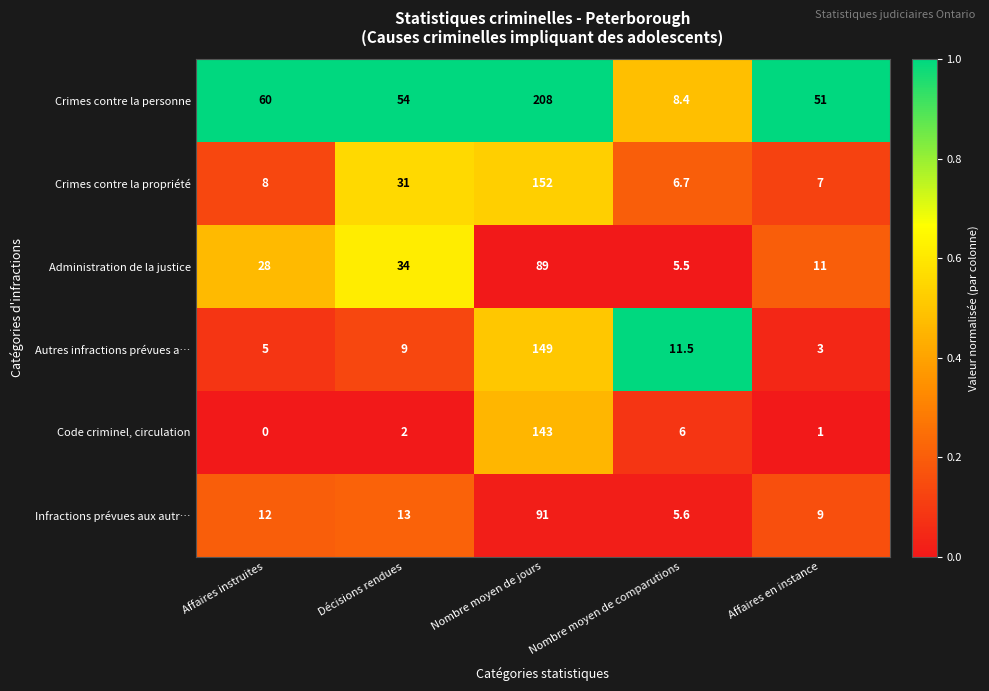

What is the difference between the Autres infractions prévues a… values at Nombre moyen de jours and Nombre moyen de comparutions?

137.5